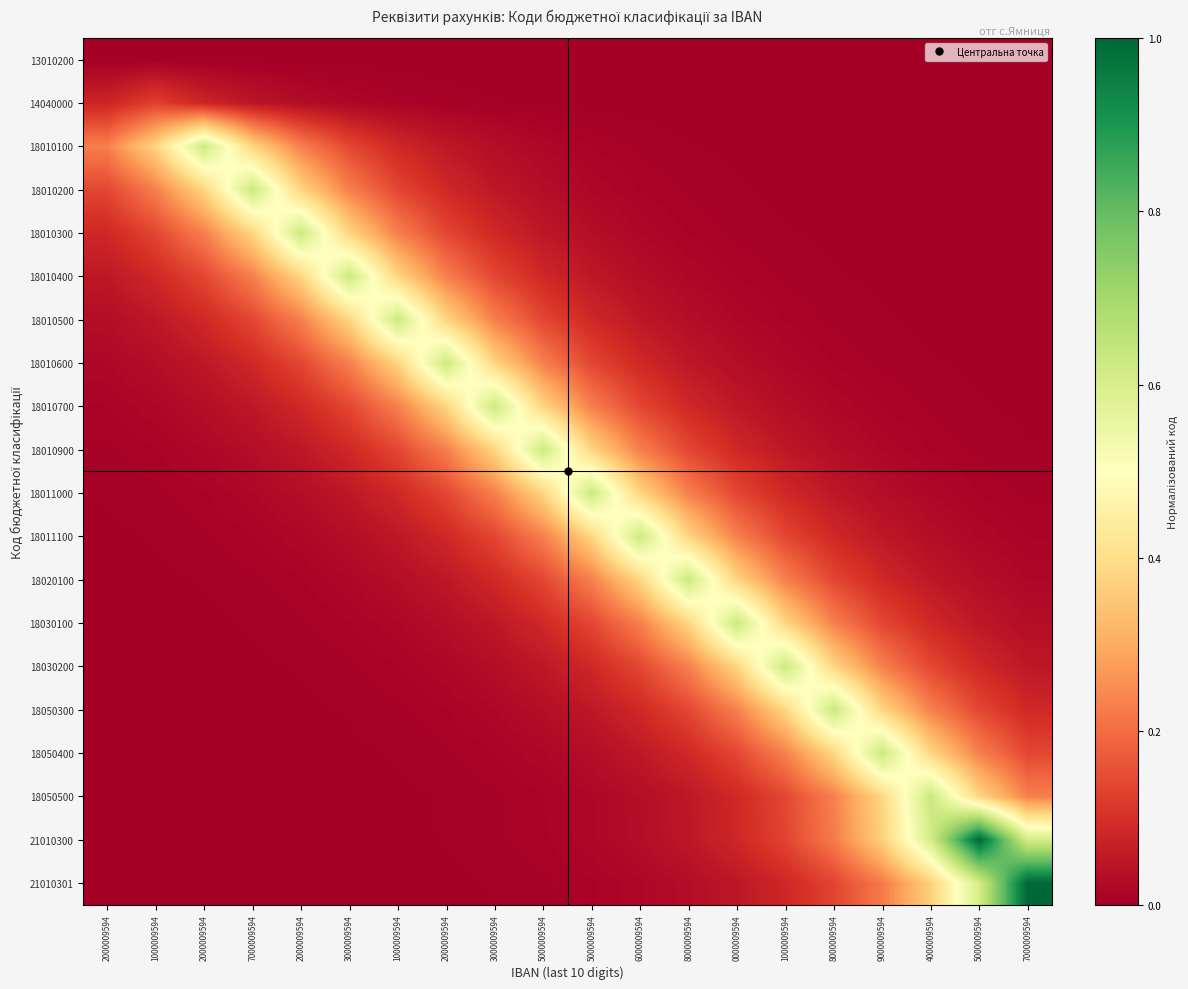

Which series has the widest spread of values?

21010301